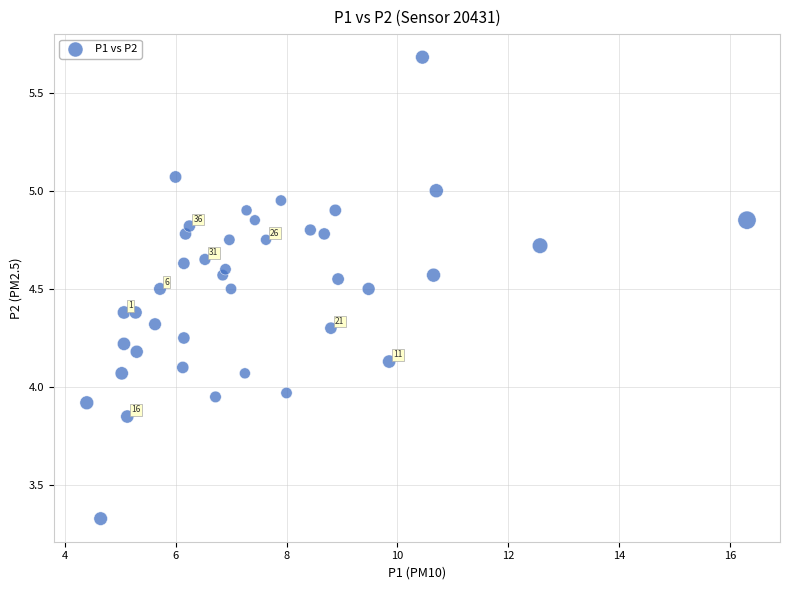

How many data points are displayed?

40